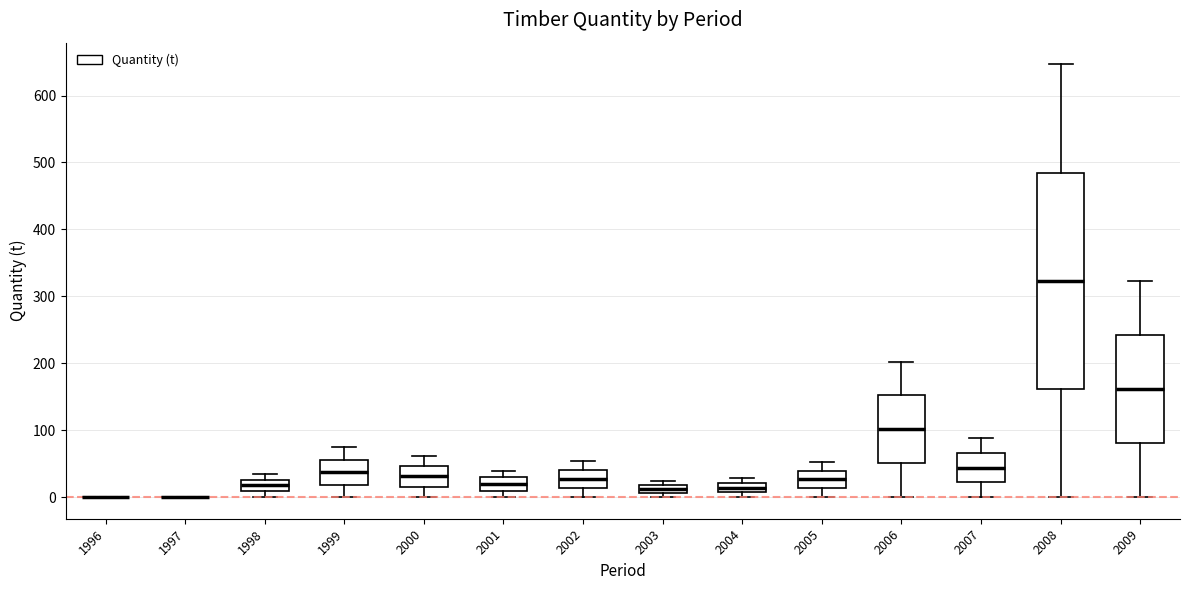

Comparing the boxes themselves (not the whiskers), which one is the tallest?

2008